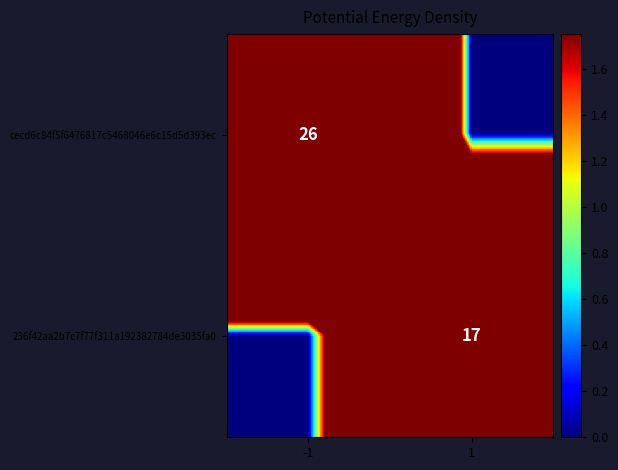

How many series are shown in this chart?

2